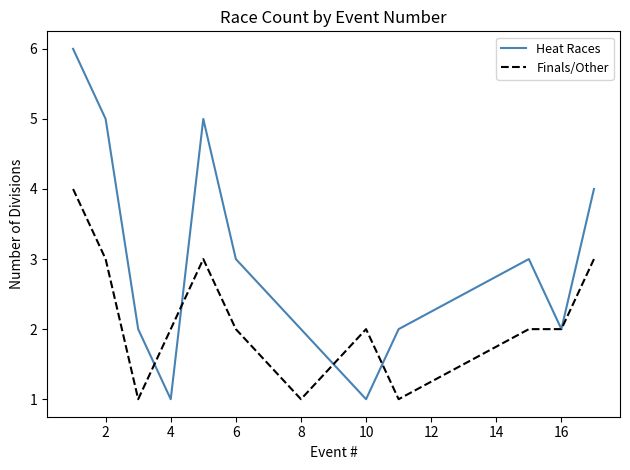

What is the maximum value shown in the chart?

6